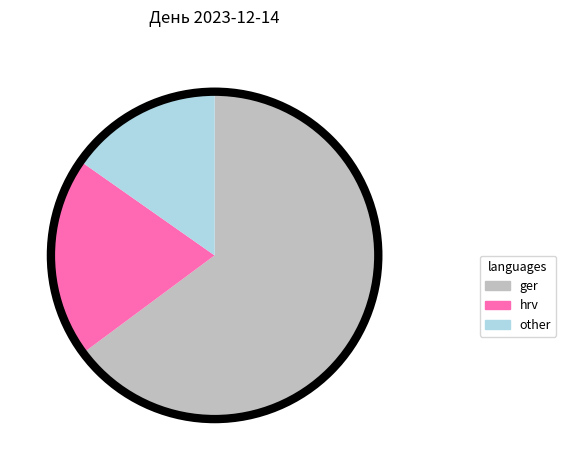

Is there a majority slice in this chart?

Yes